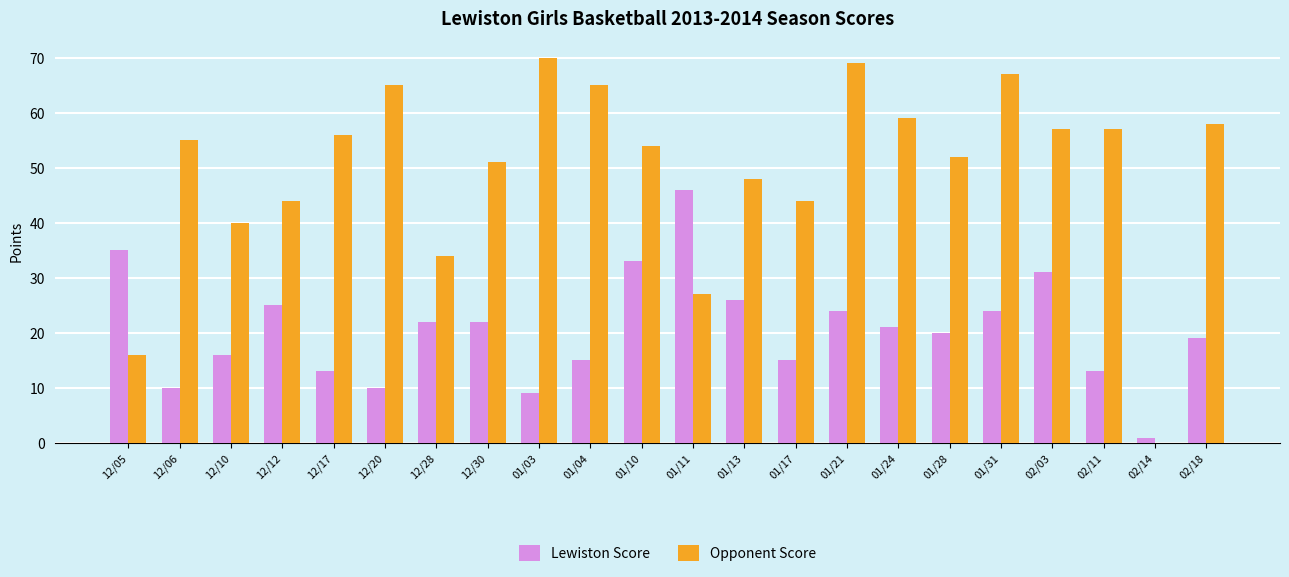

What is the sum of all Lewiston Score values?

450